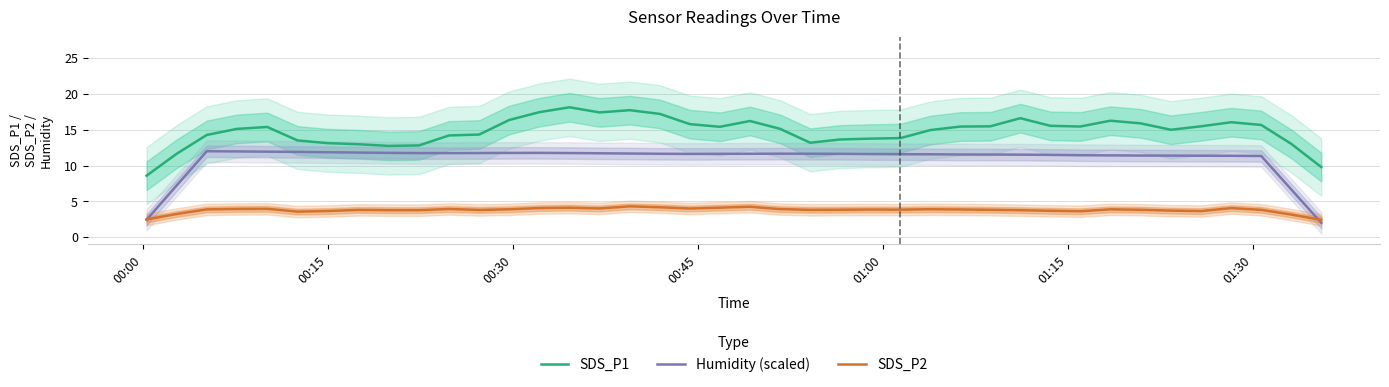

Rank the series by their maximum value, from highest to lowest.

SDS_P1, Humidity (scaled), SDS_P2